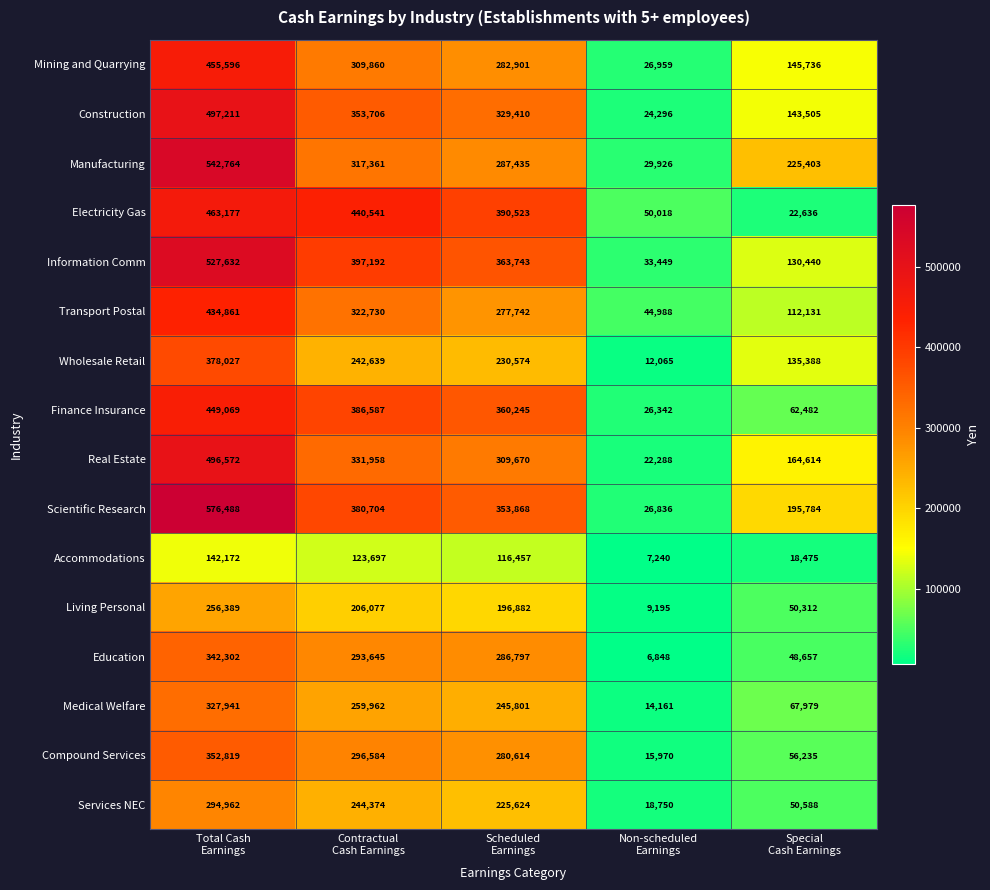

What is the minimum value for Transport Postal?

44988